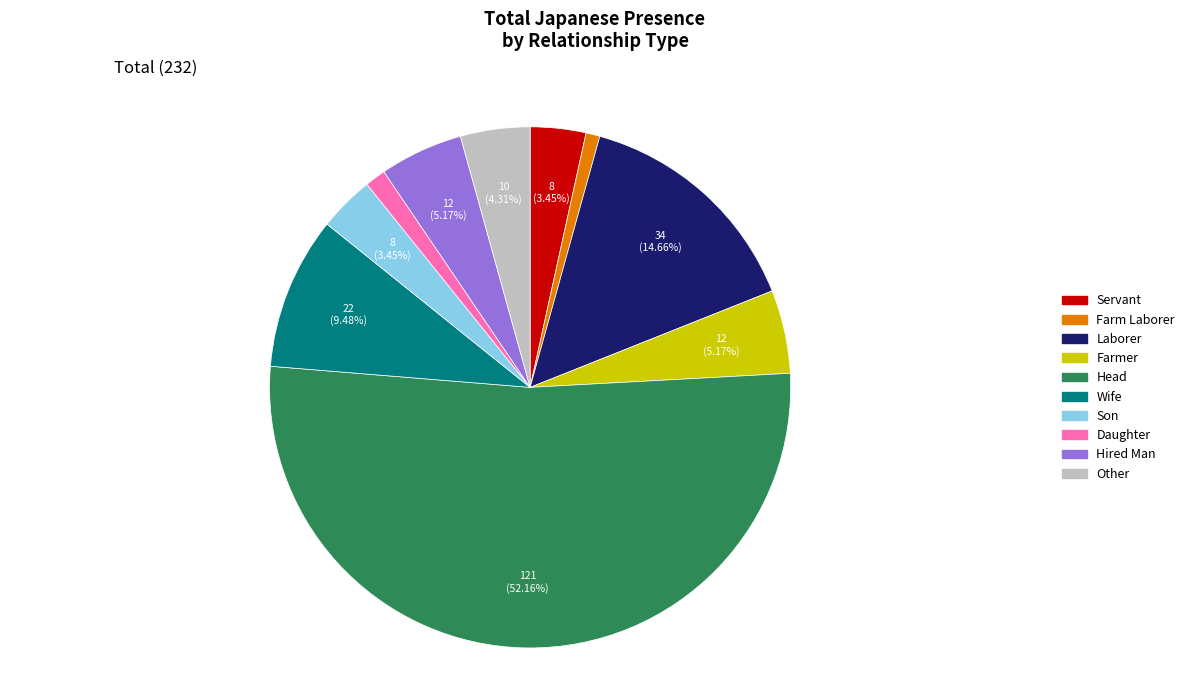

Is there any slice that represents more than half of the pie?

Yes